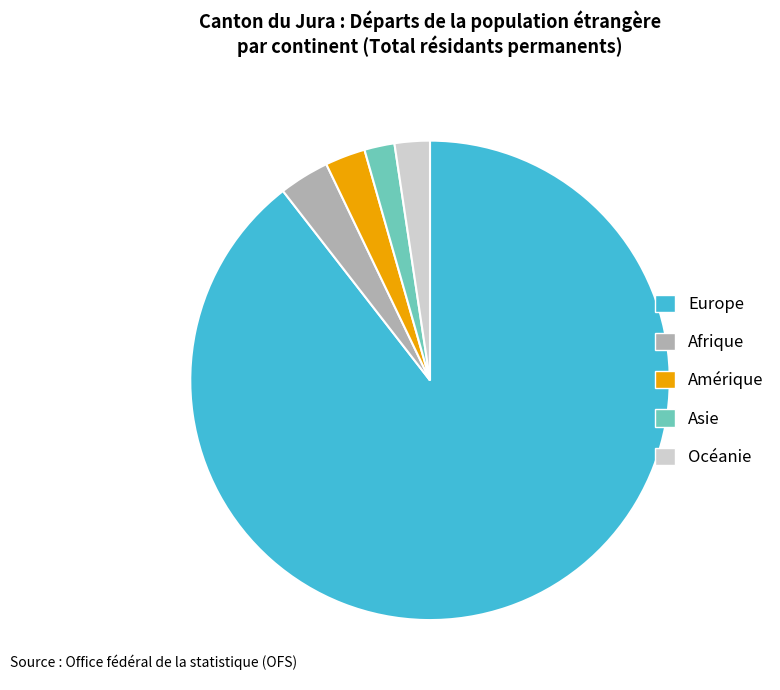

Is it true that Amérique is 3% of the pie?

True